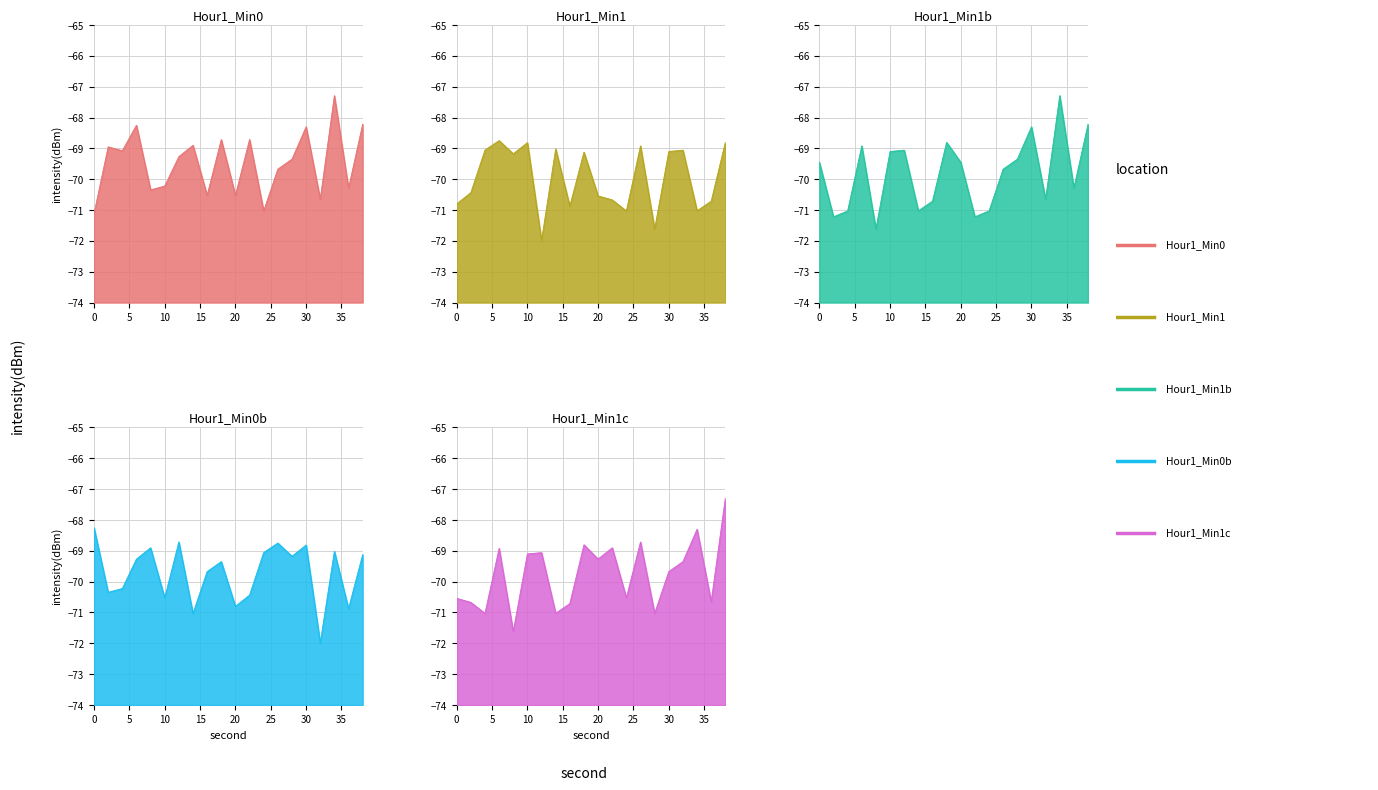

Reading left to right, what are all the values shown in this chart?

Intensity_min1: 0=-71.1	2=-69.0	4=-69.1	6=-68.3	8=-70.3	10=-70.2	12=-69.3	14=-68.9	16=-70.5	18=-68.7	20=-70.5	22=-68.7	24=-71.0	26=-69.7	28=-69.4	30=-68.3	32=-70.6	34=-67.3	36=-70.3	38=-68.2
Intensity_min2: 0=-70.8	2=-70.4	4=-69.1	6=-68.7	8=-69.2	10=-68.8	12=-72.0	14=-69.0	16=-70.9	18=-69.1	20=-70.5	22=-70.7	24=-71.0	26=-68.9	28=-71.6	30=-69.1	32=-69.1	34=-71.0	36=-70.7	38=-68.8
Intensity_min3: 0=-69.5	2=-71.2	4=-71.0	6=-68.9	8=-71.6	10=-69.1	12=-69.1	14=-71.0	16=-70.7	18=-68.8	20=-69.5	22=-71.2	24=-71.0	26=-69.7	28=-69.4	30=-68.3	32=-70.6	34=-67.3	36=-70.3	38=-68.2
Intensity_min4: 0=-68.3	2=-70.3	4=-70.2	6=-69.3	8=-68.9	10=-70.5	12=-68.7	14=-71.0	16=-69.7	18=-69.4	20=-70.8	22=-70.4	24=-69.1	26=-68.7	28=-69.2	30=-68.8	32=-72.0	34=-69.0	36=-70.9	38=-69.1
Intensity_min5: 0=-70.5	2=-70.7	4=-71.0	6=-68.9	8=-71.6	10=-69.1	12=-69.1	14=-71.0	16=-70.7	18=-68.8	20=-69.3	22=-68.9	24=-70.5	26=-68.7	28=-71.0	30=-69.7	32=-69.4	34=-68.3	36=-70.6	38=-67.3